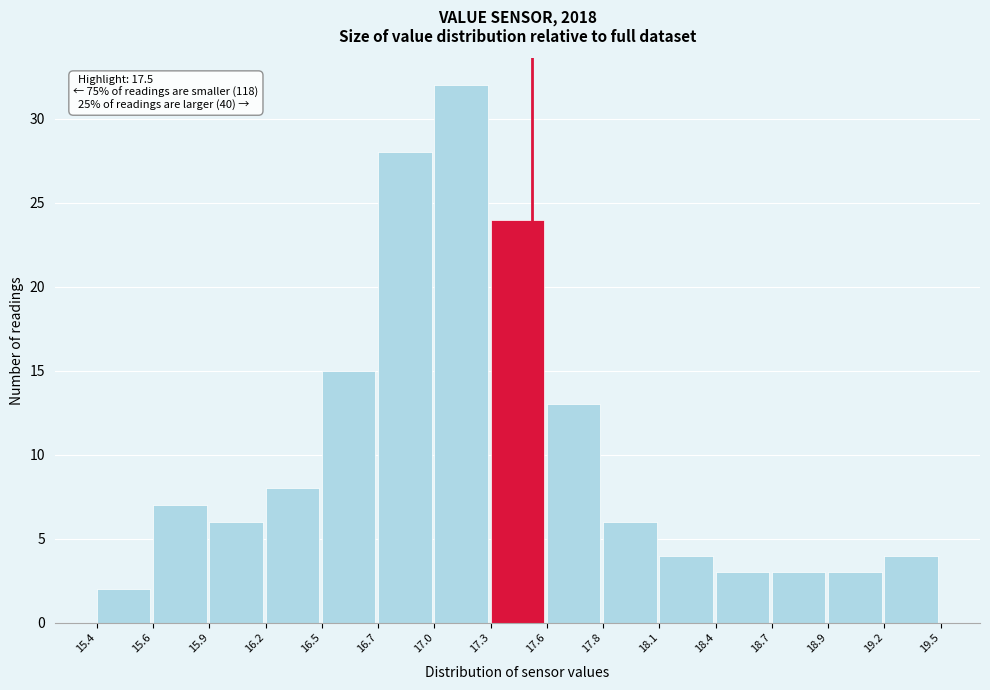

Reading left to right, extract all data points from this chart.

2	7	6	8	15	28	32	24	13	6	4	3	3	3	4